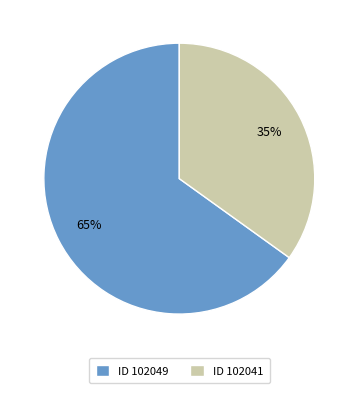

How many segments does this pie chart have?

2